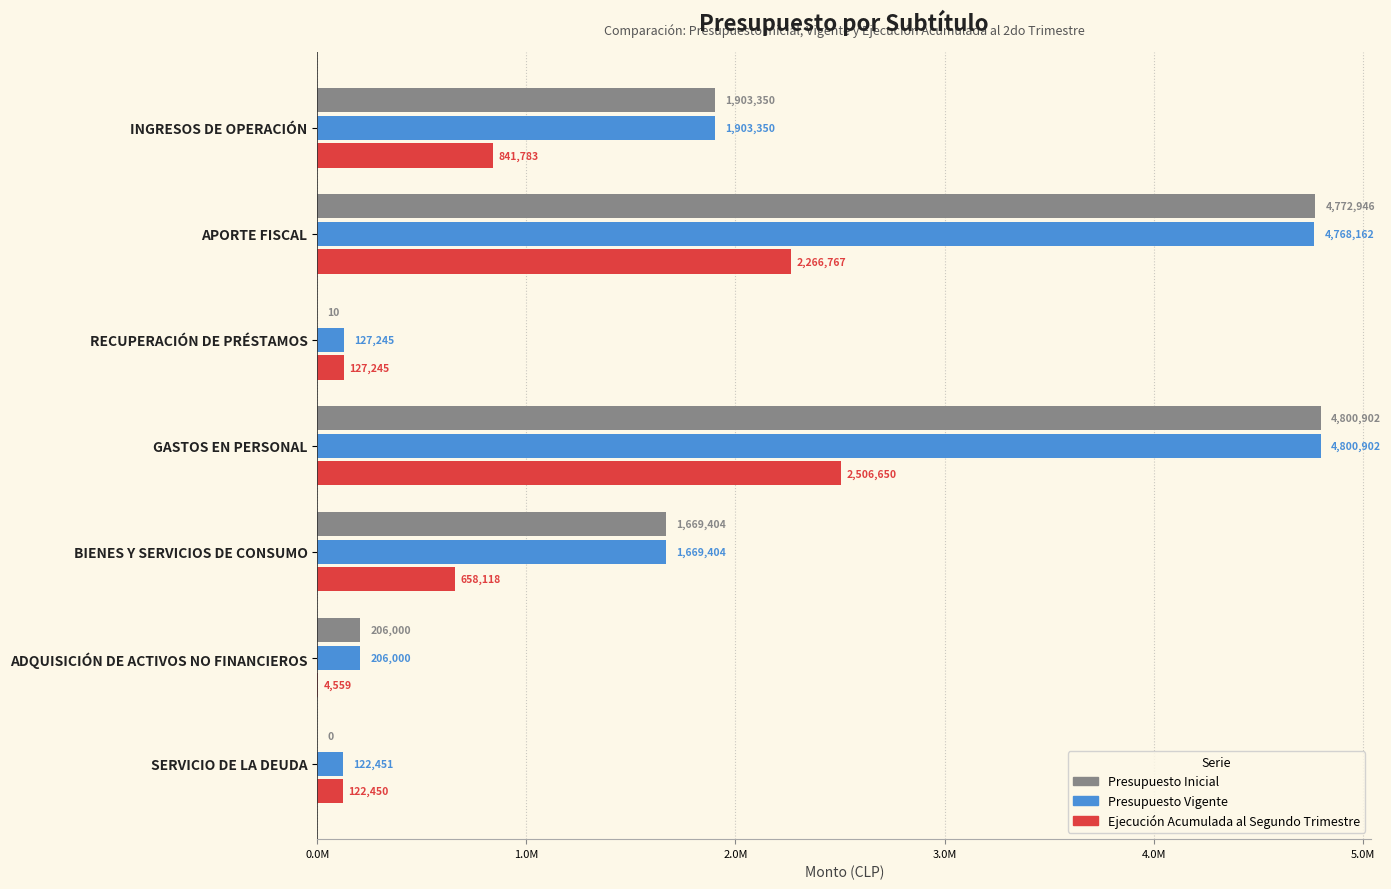

Where is Presupuesto Inicial nearest to the value 2400451?

INGRESOS DE OPERACIÓN